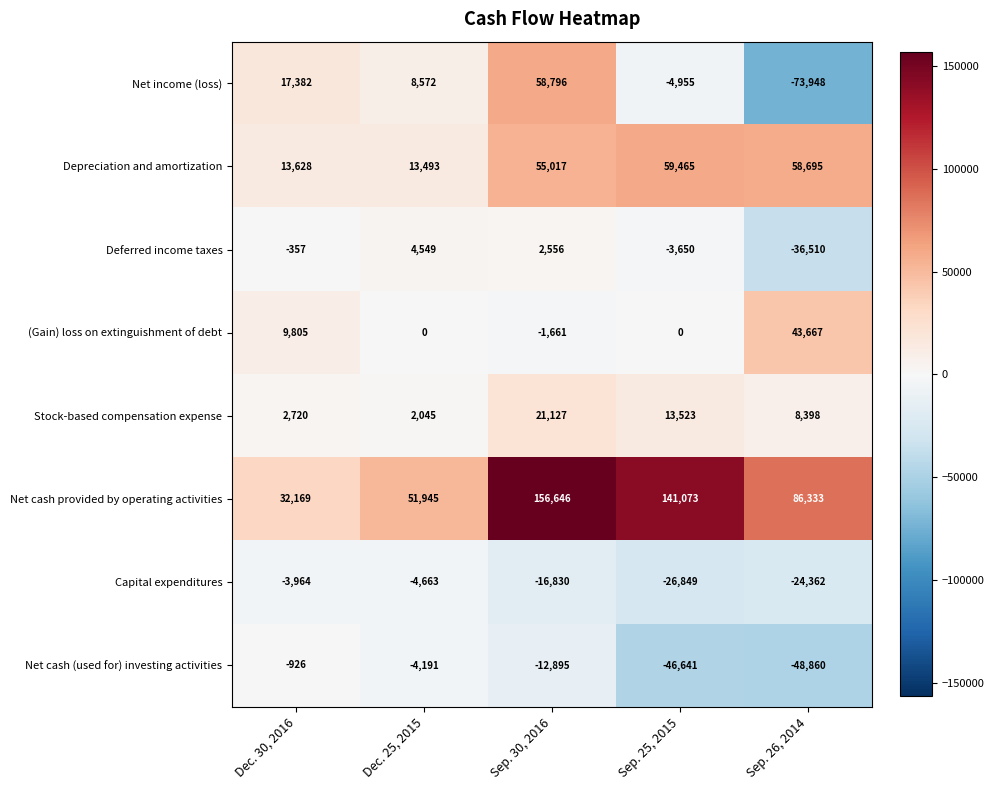

Where is (Gain) loss on extinguishment of debt nearest to the value 21003?

Dec. 30, 2016